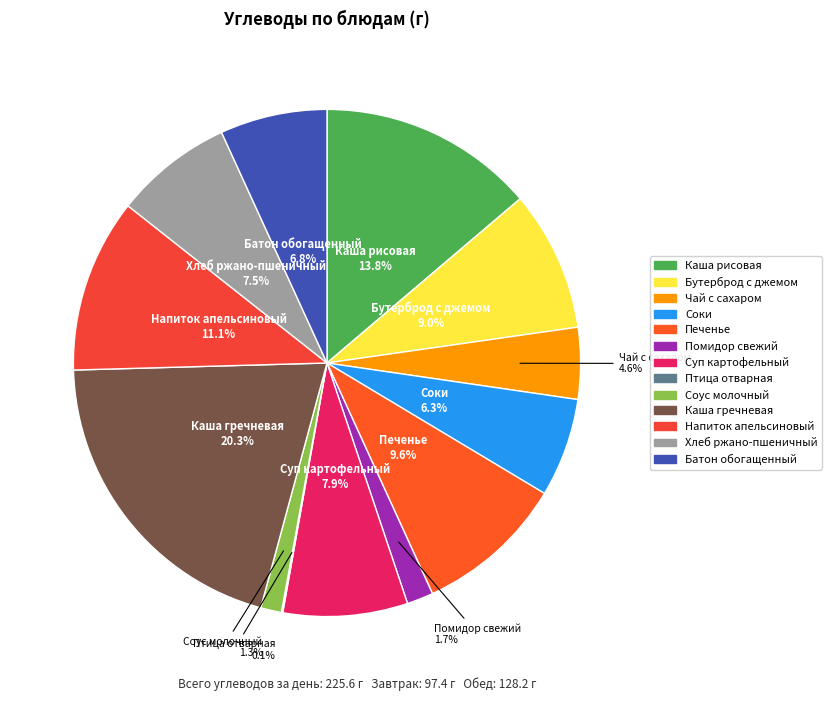

Count the number of slices in the pie.

13